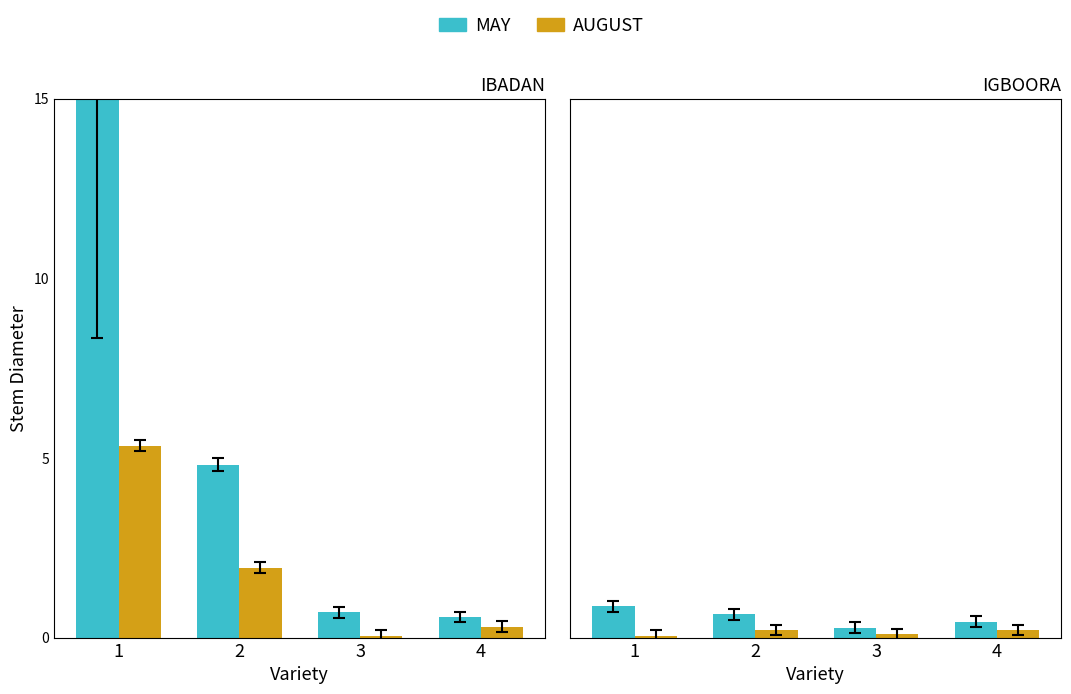

At how many categories does at least one series exceed 0?

4